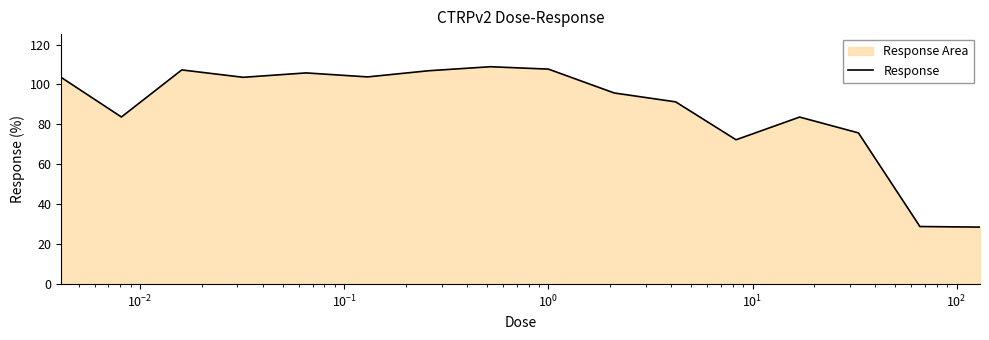

What is the minimum value shown in the chart?

28.6